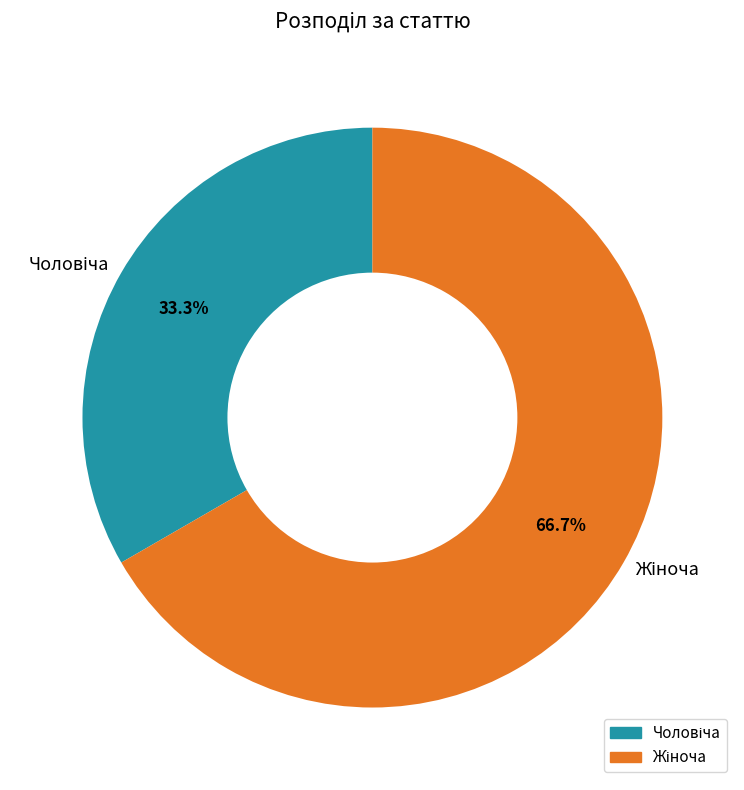

Is there a majority slice in this chart?

Yes